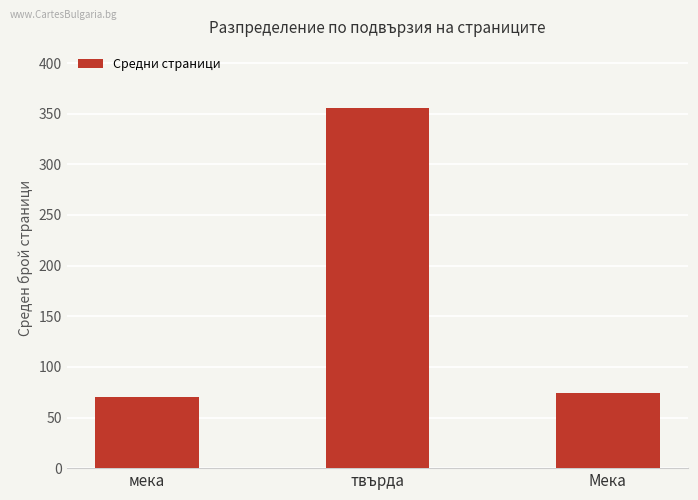

Reading left to right, list all the values displayed in this chart.

70	356	74